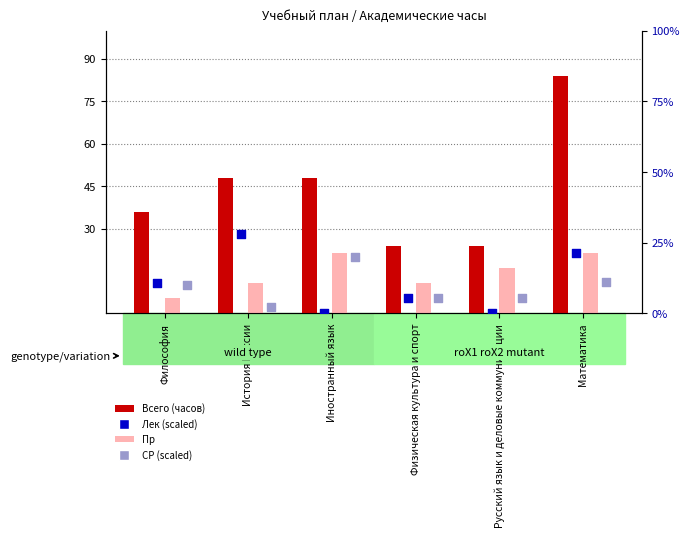

Which series has the largest Y range (max minus min)?

Всего (часов)